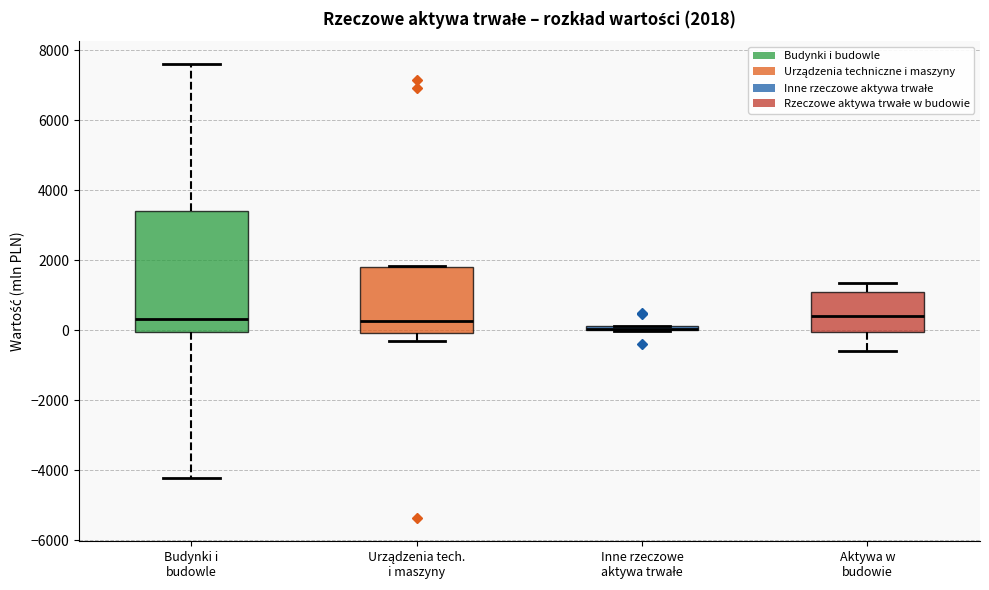

Which box is the tallest, from its lower edge to its upper edge?

Budynki i budowle